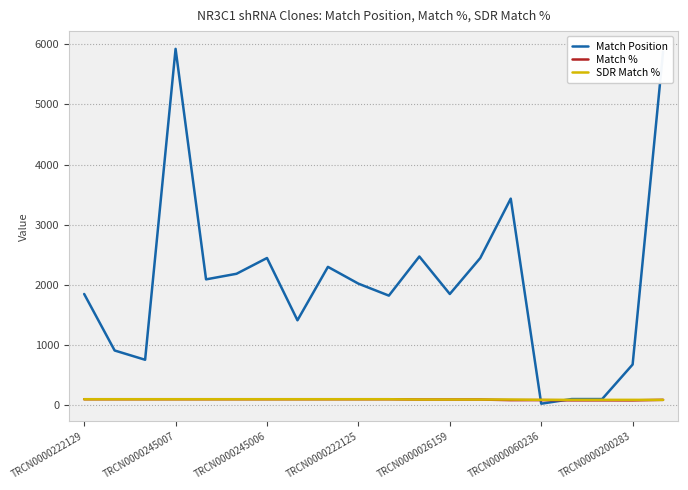

True or false: Match Position and SDR Match % intersect in this chart.

True